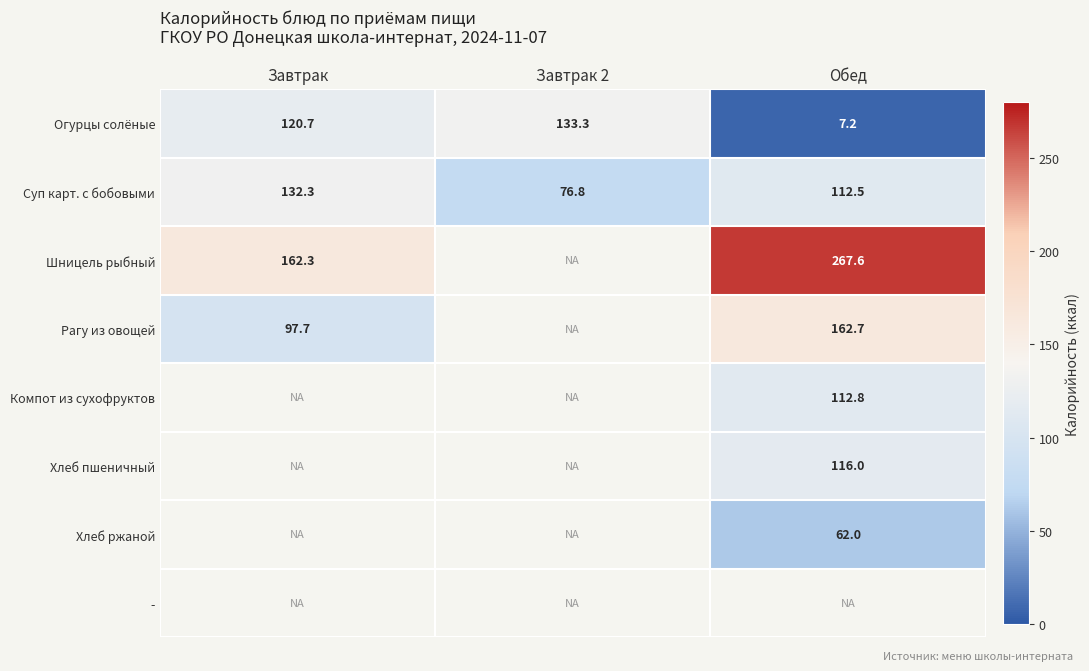

At which label is Огурцы солёные closest to 70?

Завтрак